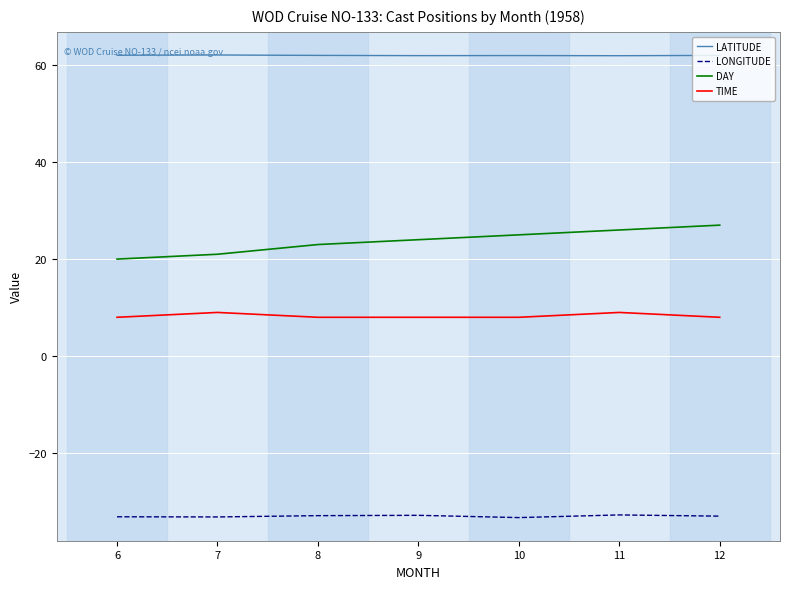

What is the spread (max minus min) of values at 12?

95.0